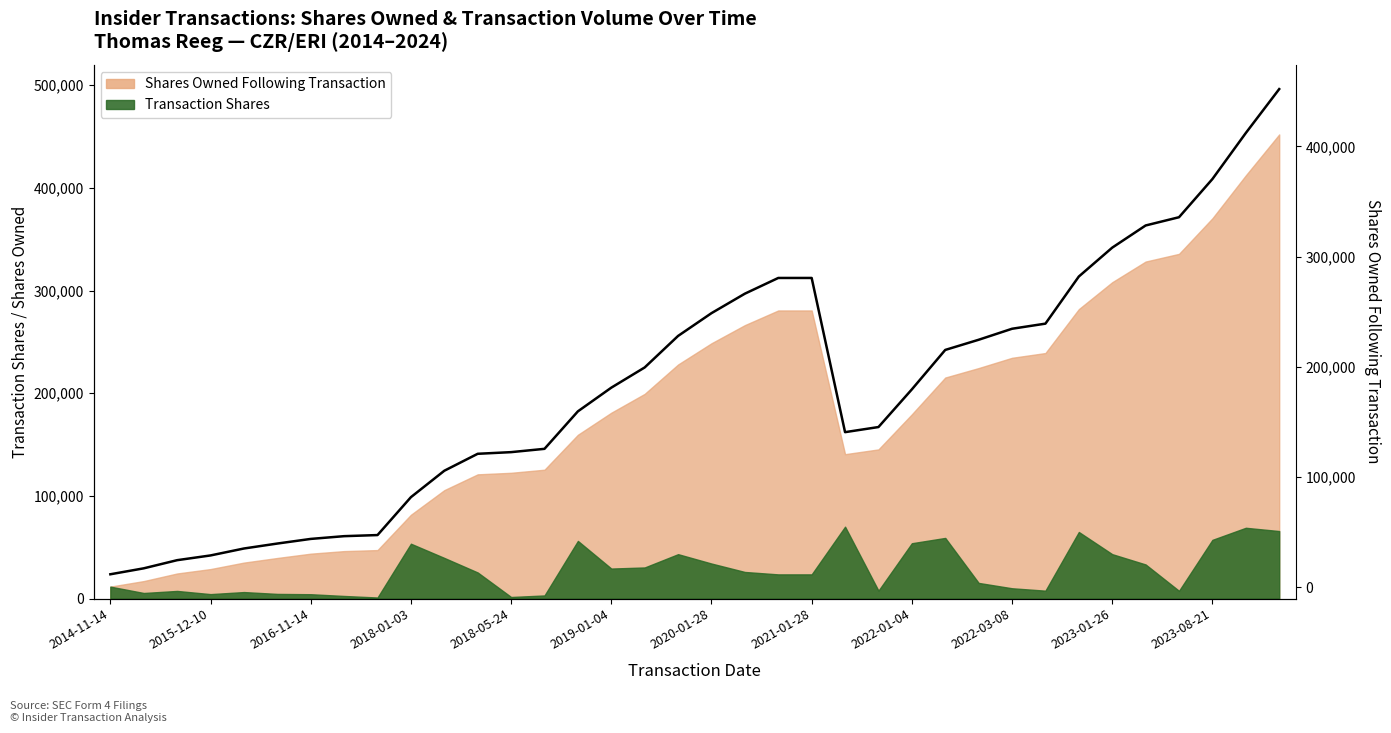

Where is the first local minimum?

2021-04-02